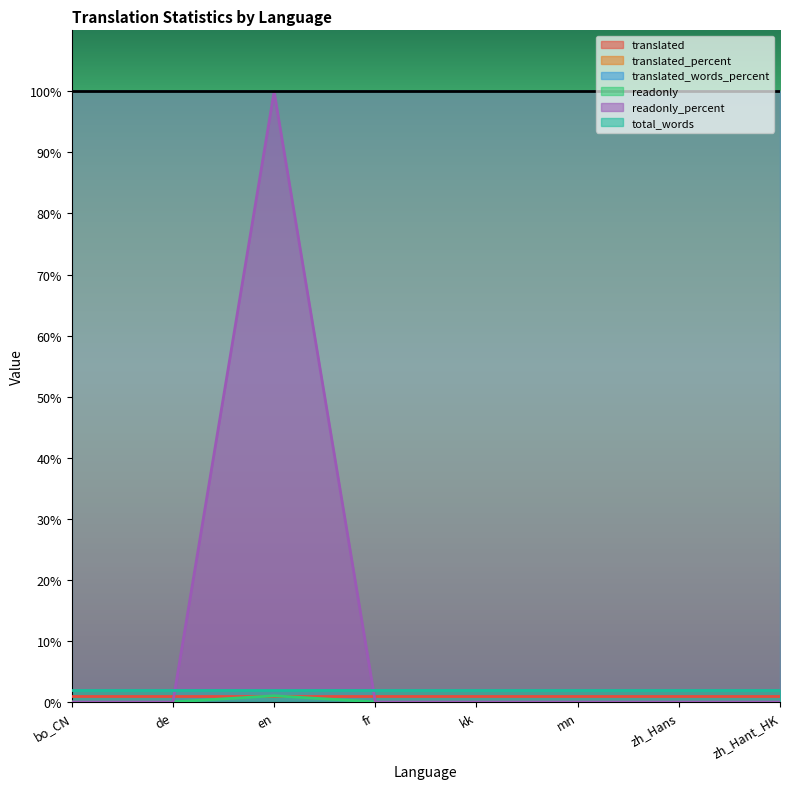

What are all the series names shown in the legend?

translated, translated_percent, translated_words_percent, readonly, readonly_percent, total_words